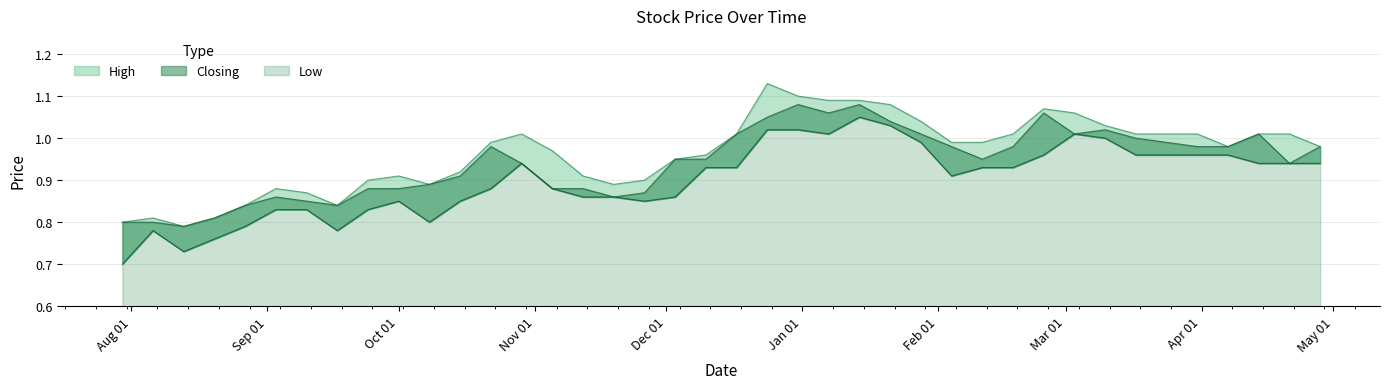

Rank the series by their maximum value, from lowest to highest.

Low, Closing, High